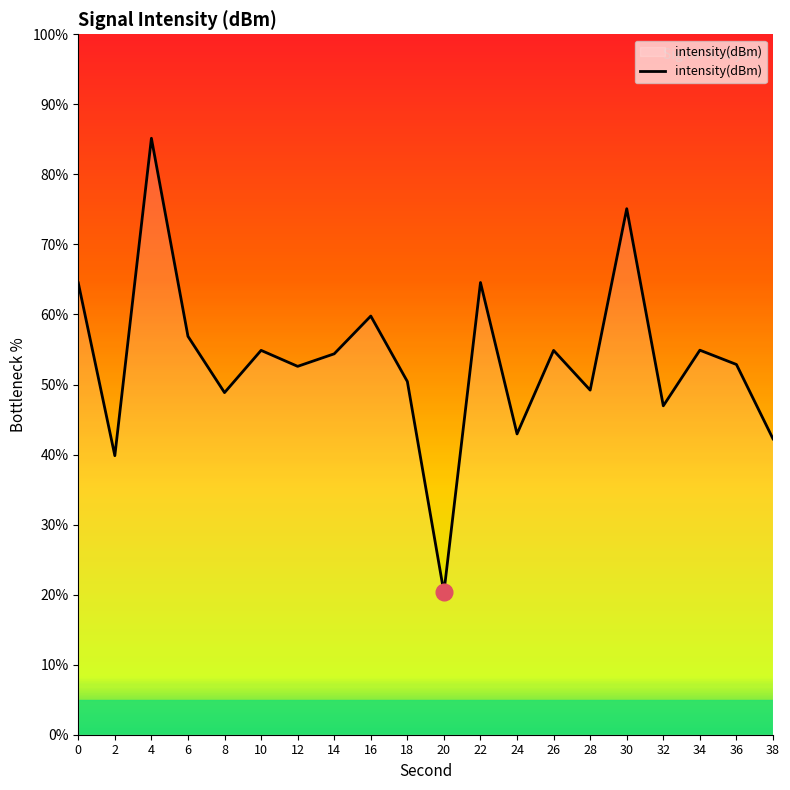

What is the greatest value displayed?

85.2